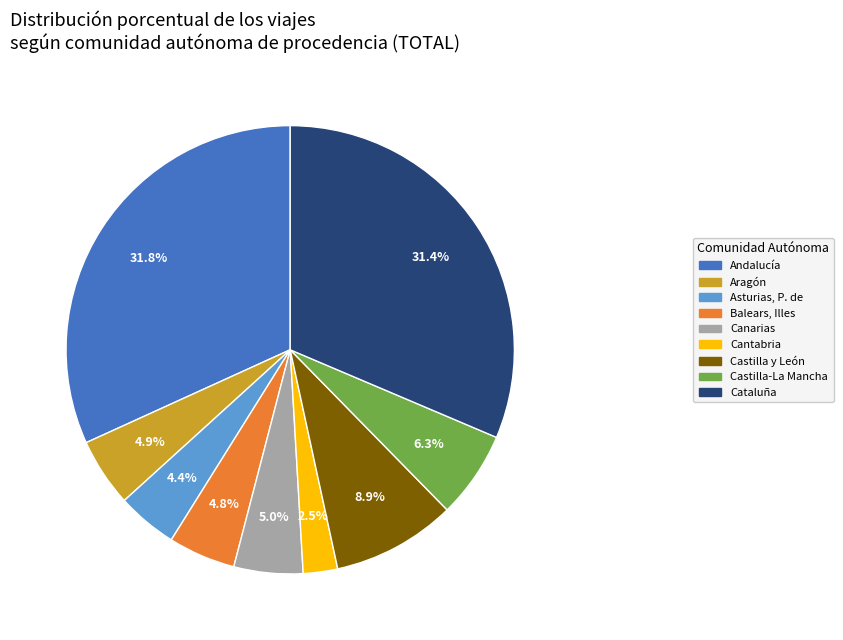

Which category has the smallest portion of the pie?

Cantabria